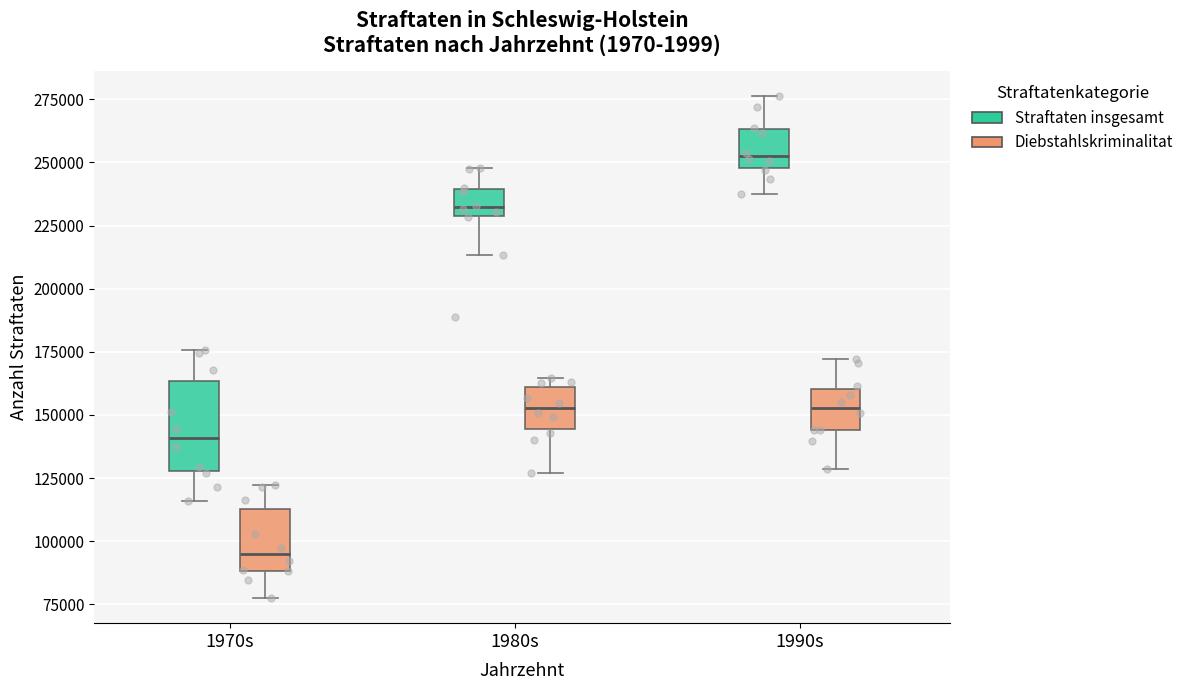

Comparing the boxes themselves (not the whiskers), which one is the tallest?

1970s (Straftaten insgesamt)